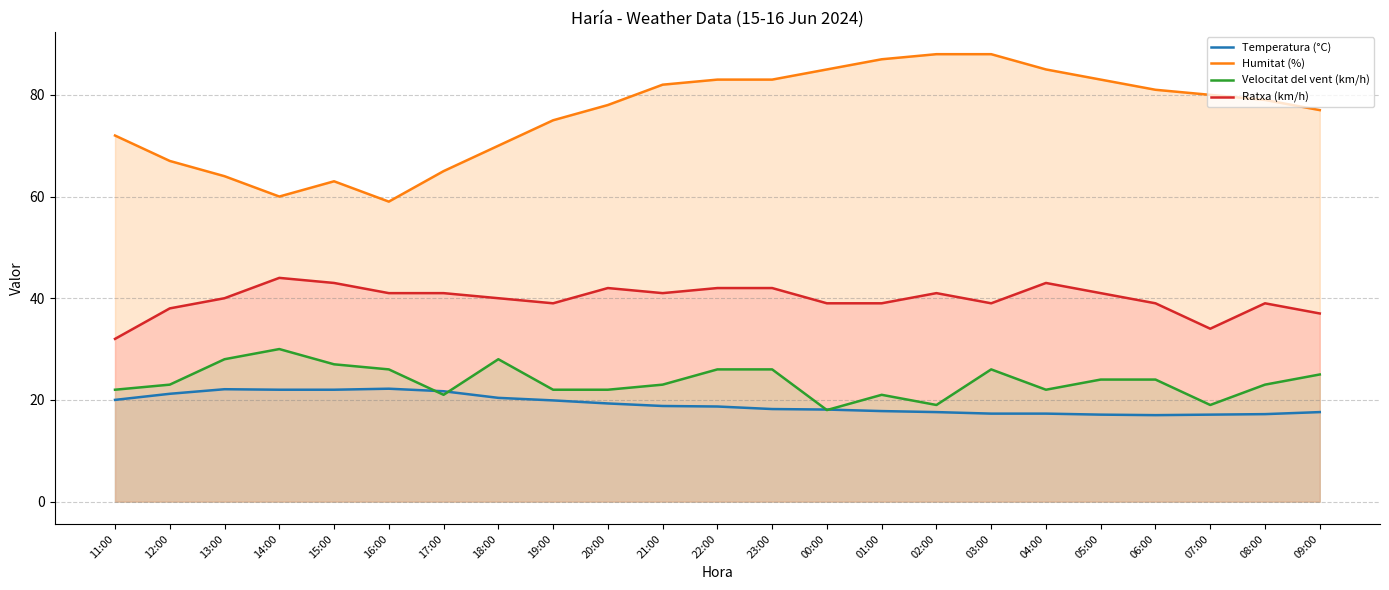

Where is Velocitat del vent (km/h) nearest to the value 24?

05:00